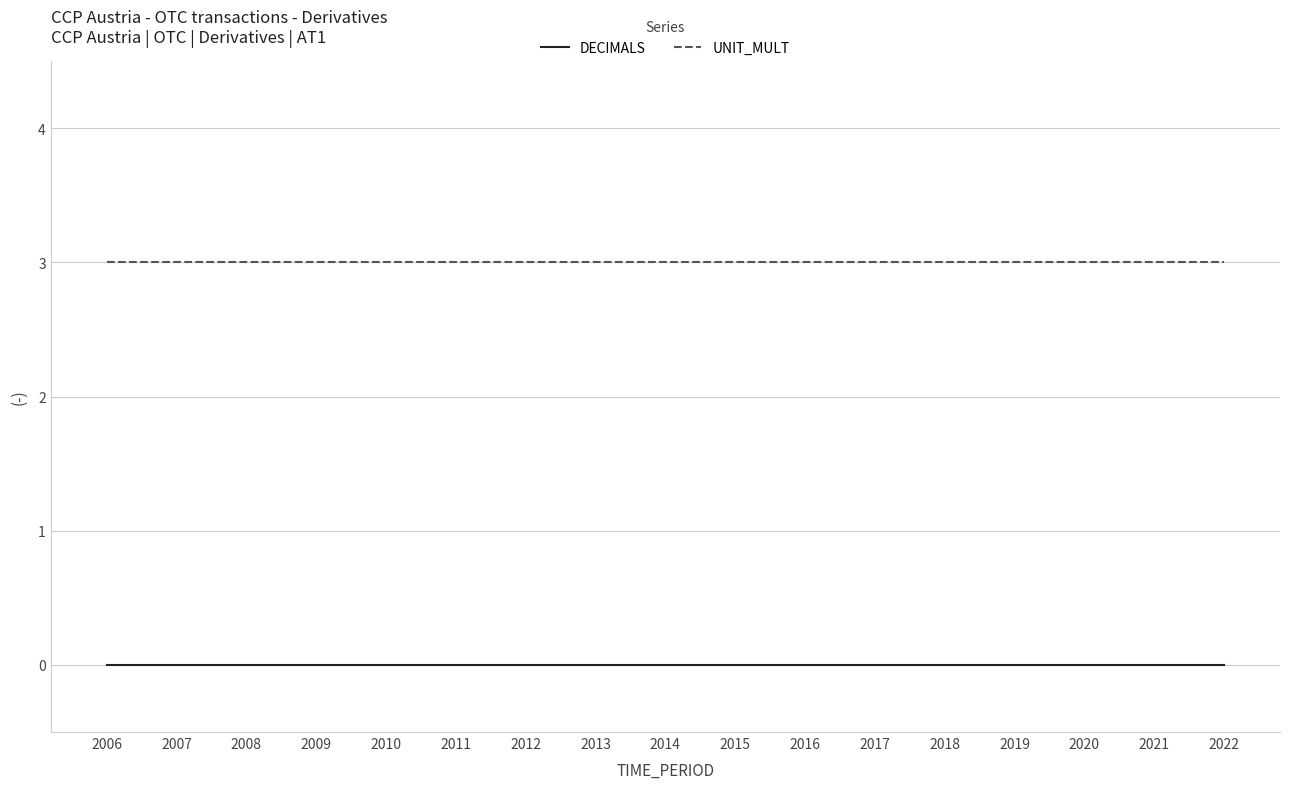

What is the sum of the UNIT_MULT values at 2020 and 2011?

6